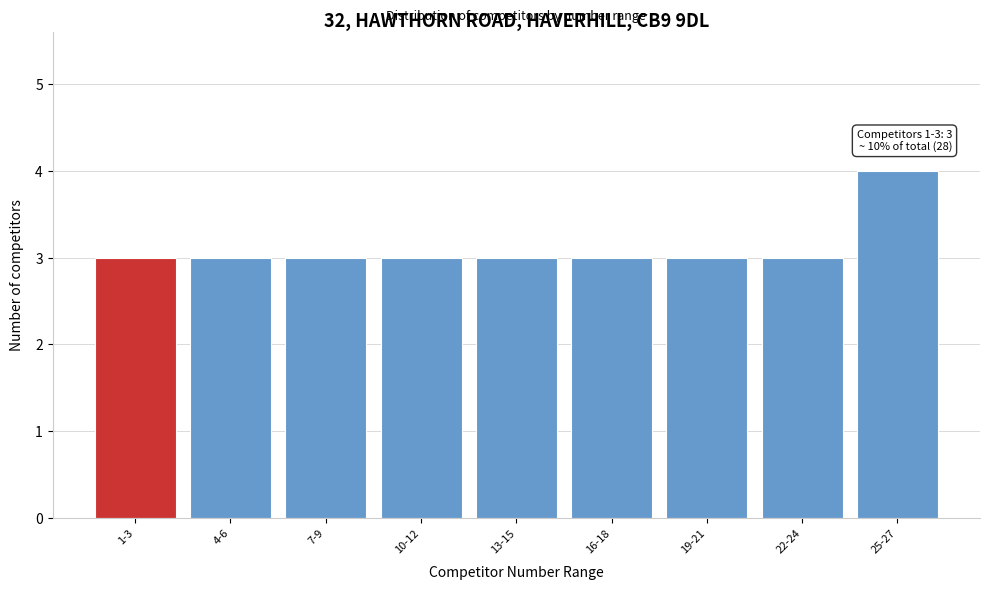

Reading right to left, list all the values displayed in this chart.

25-27=4	22-24=3	19-21=3	16-18=3	13-15=3	10-12=3	7-9=3	4-6=3	1-3=3